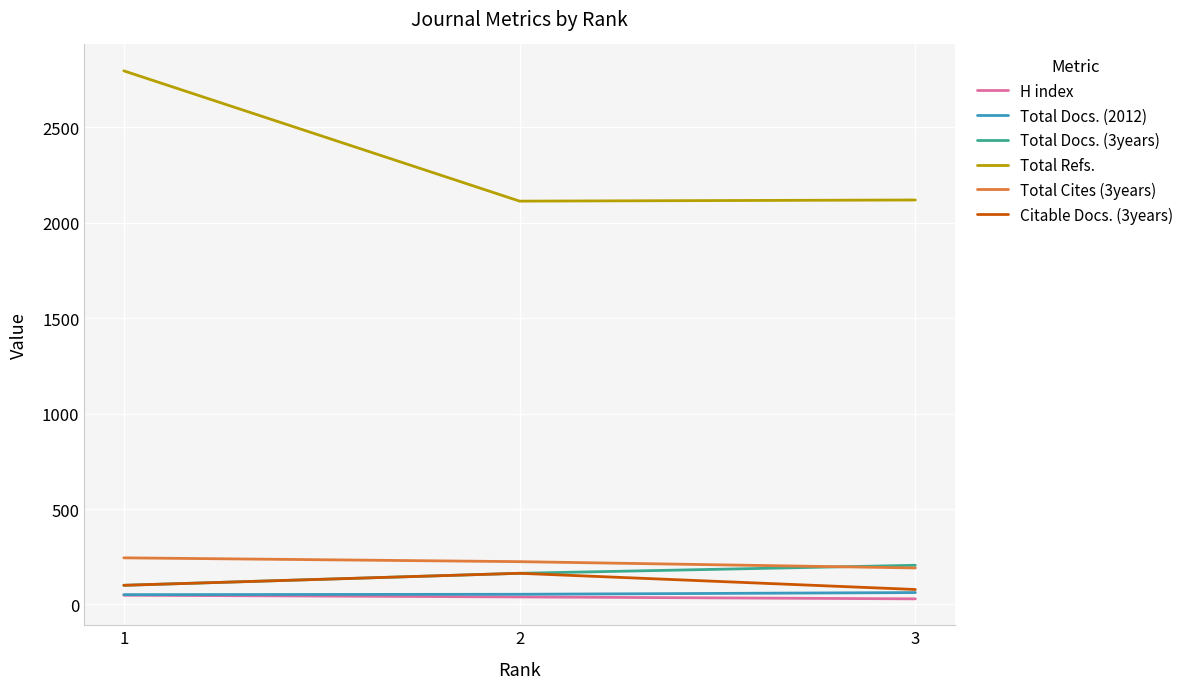

What is the greatest value displayed?

2797